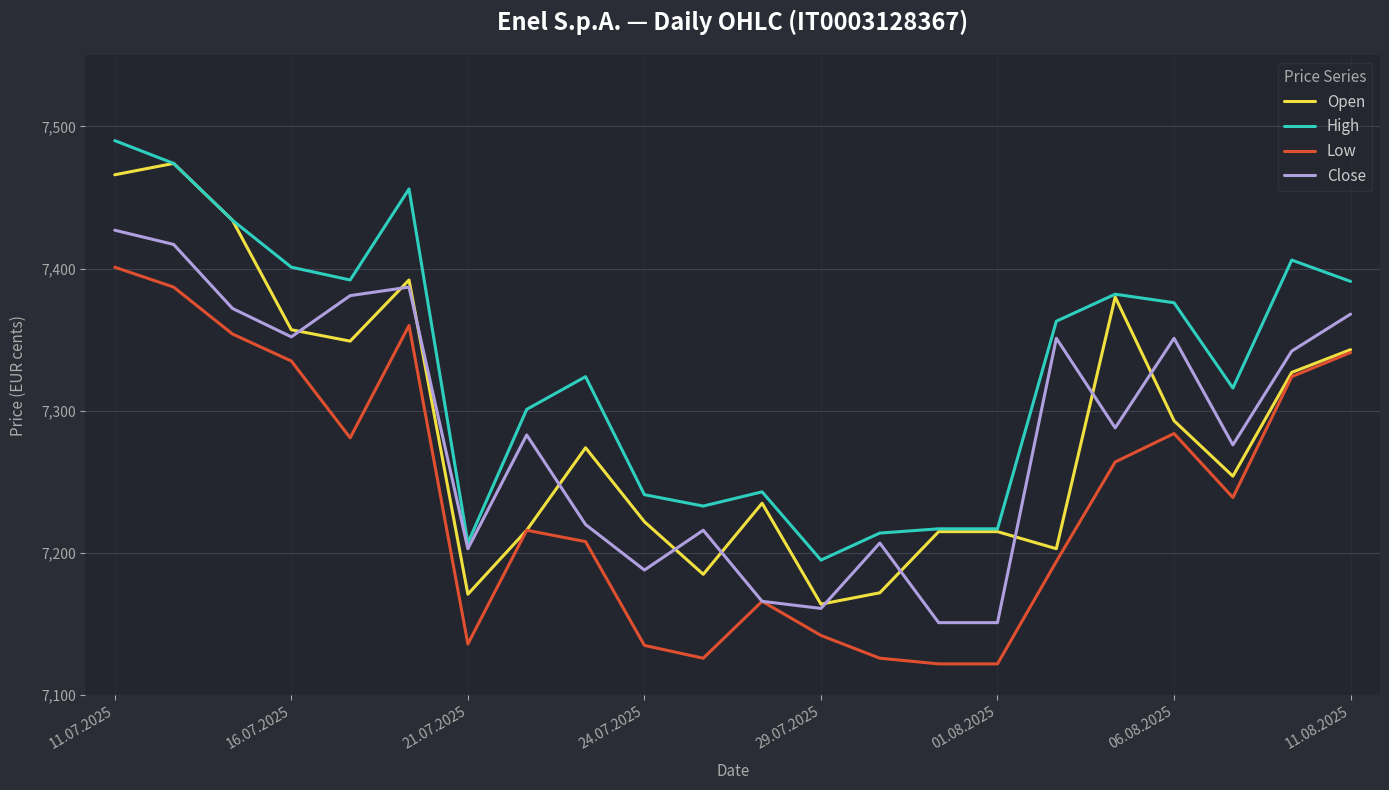

Is this an area chart (filled region under the line)?

No